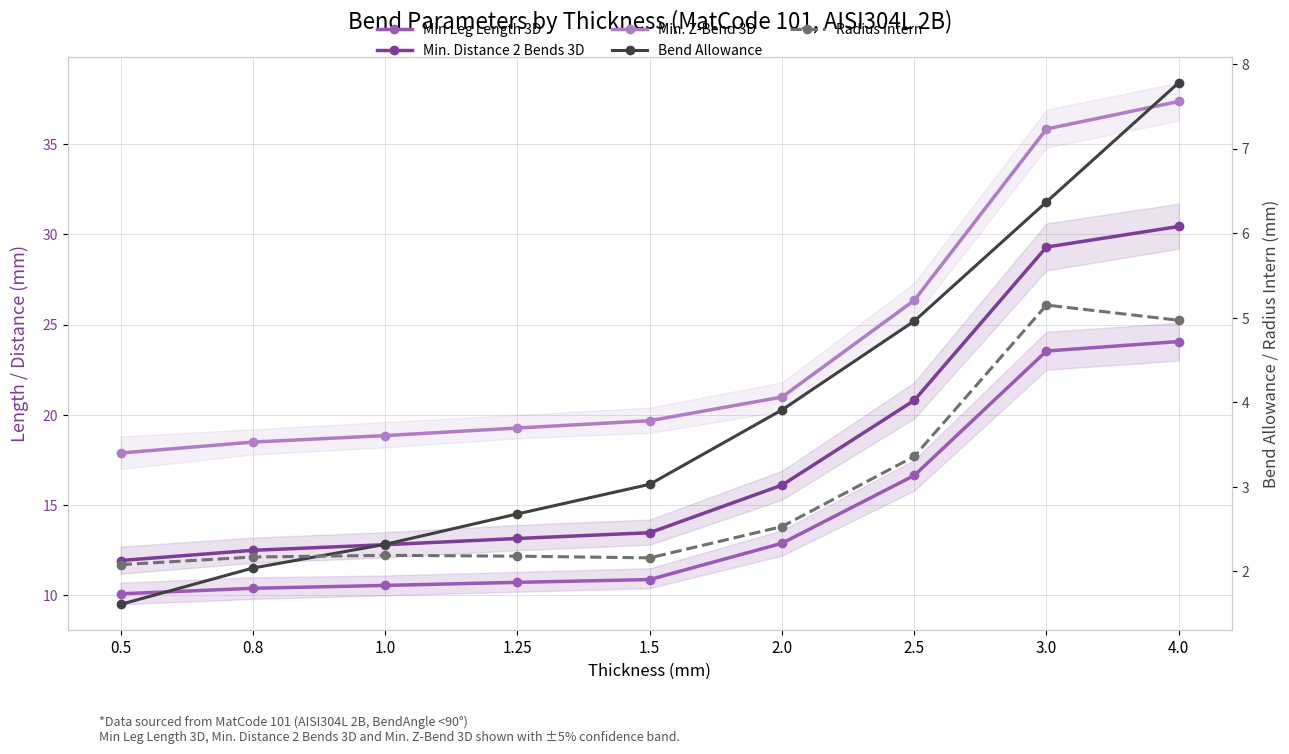

True or false: Min. Z-Bend 3D has a value of 18.9 at 1.0.

True